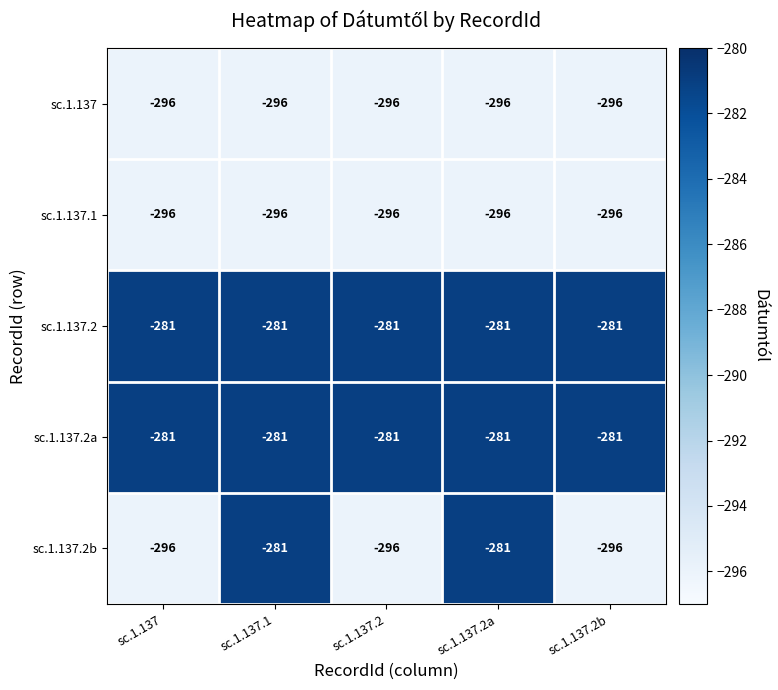

What is the sum of the sc.1.137.2b values at sc.1.137 and sc.1.137.2?

-592